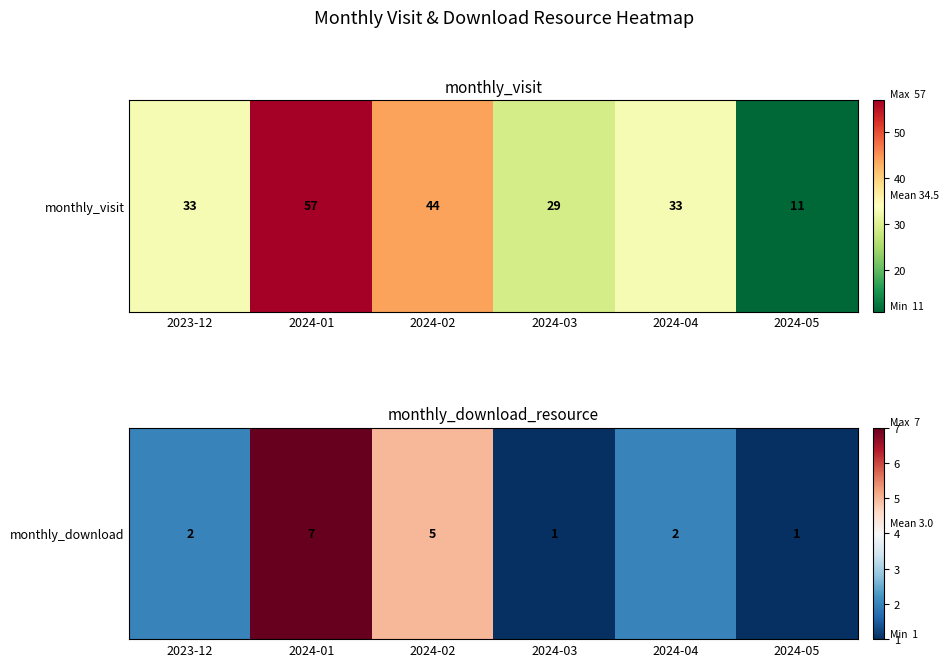

Which category has the lowest value across all series?

2024-03